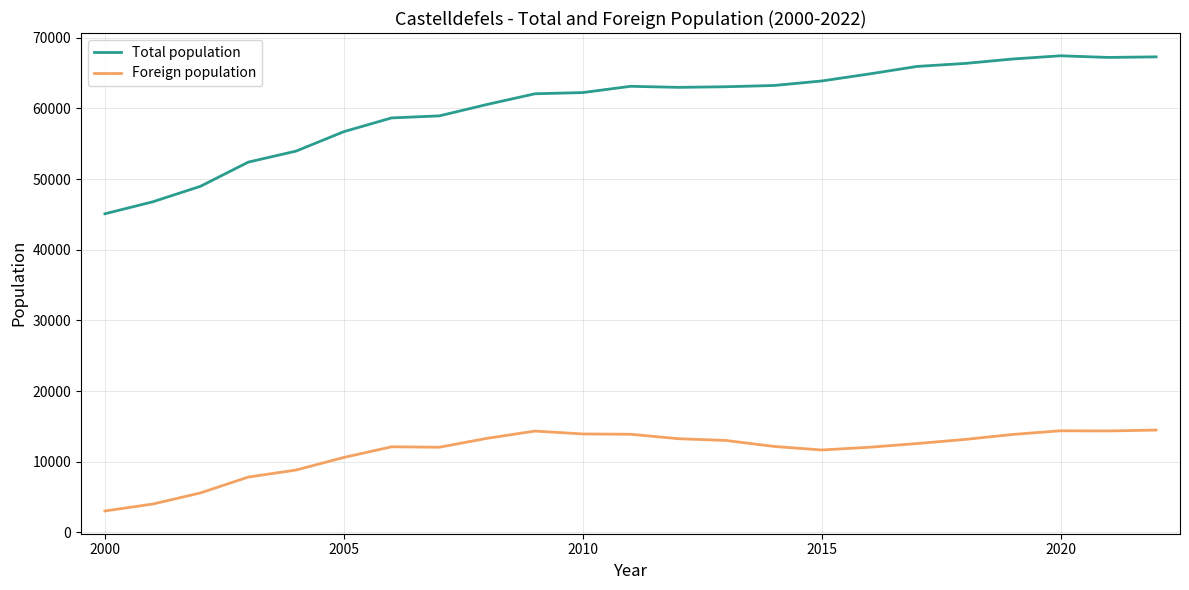

True or false: Foreign population and Total population intersect in this chart.

False